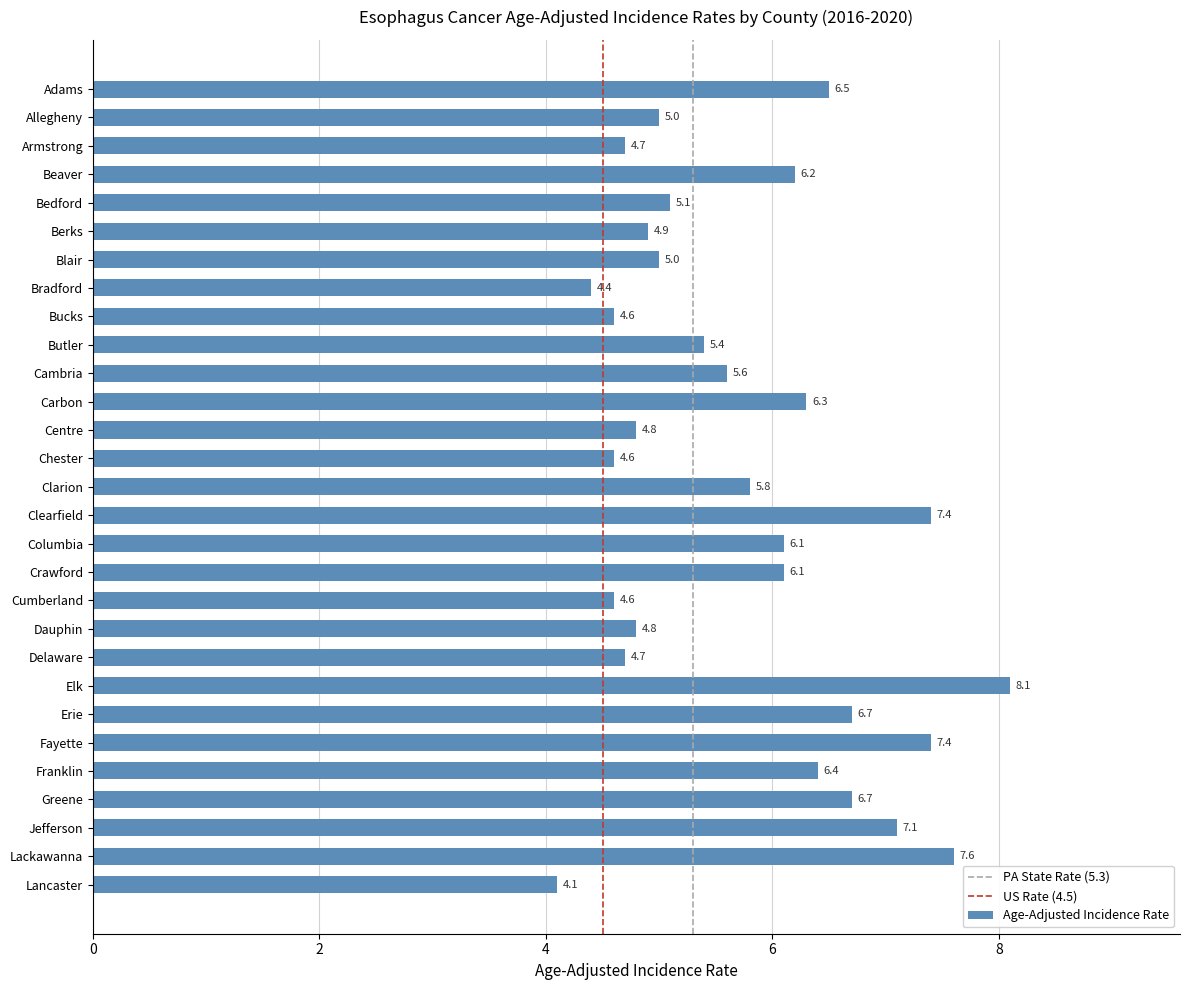

What is the change in value from Cumberland to Franklin?

+1.8